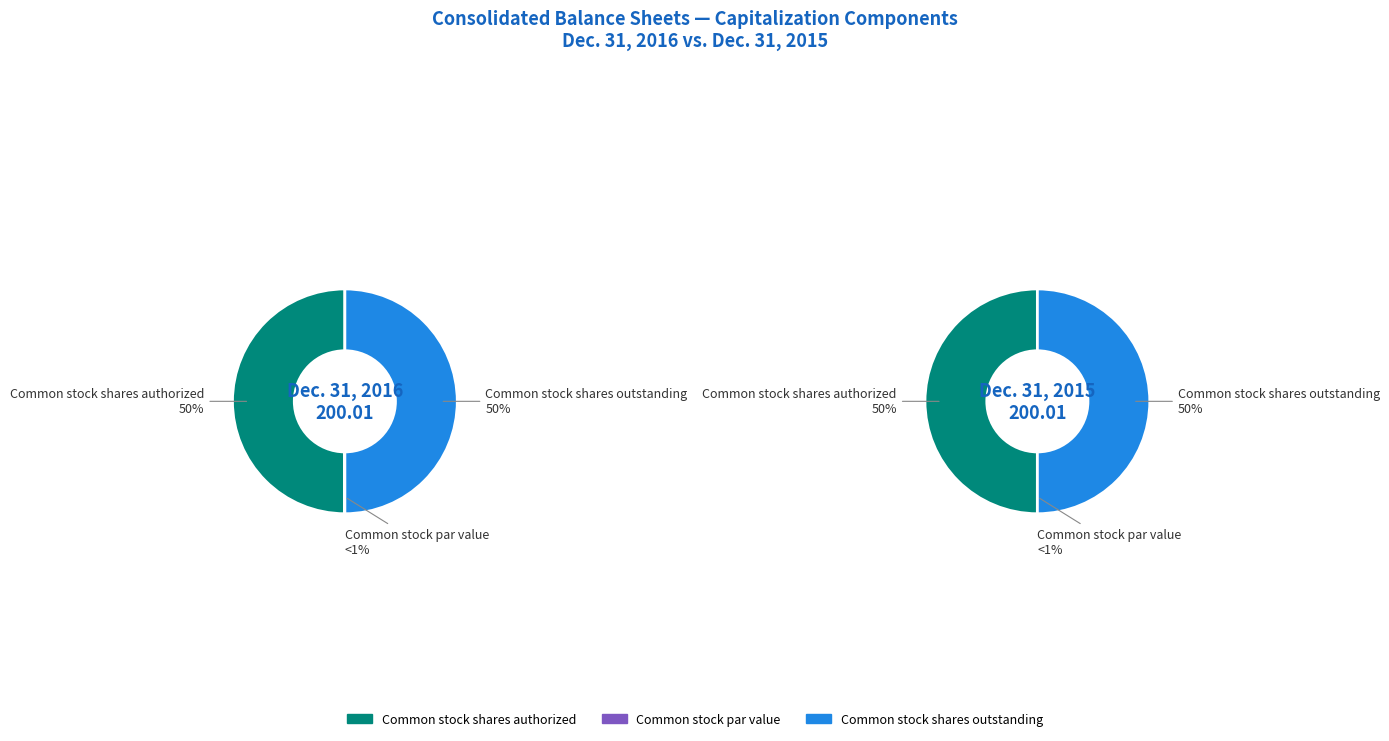

What percentage do Common stock shares authorized and Common stock shares outstanding together represent?

100.0%